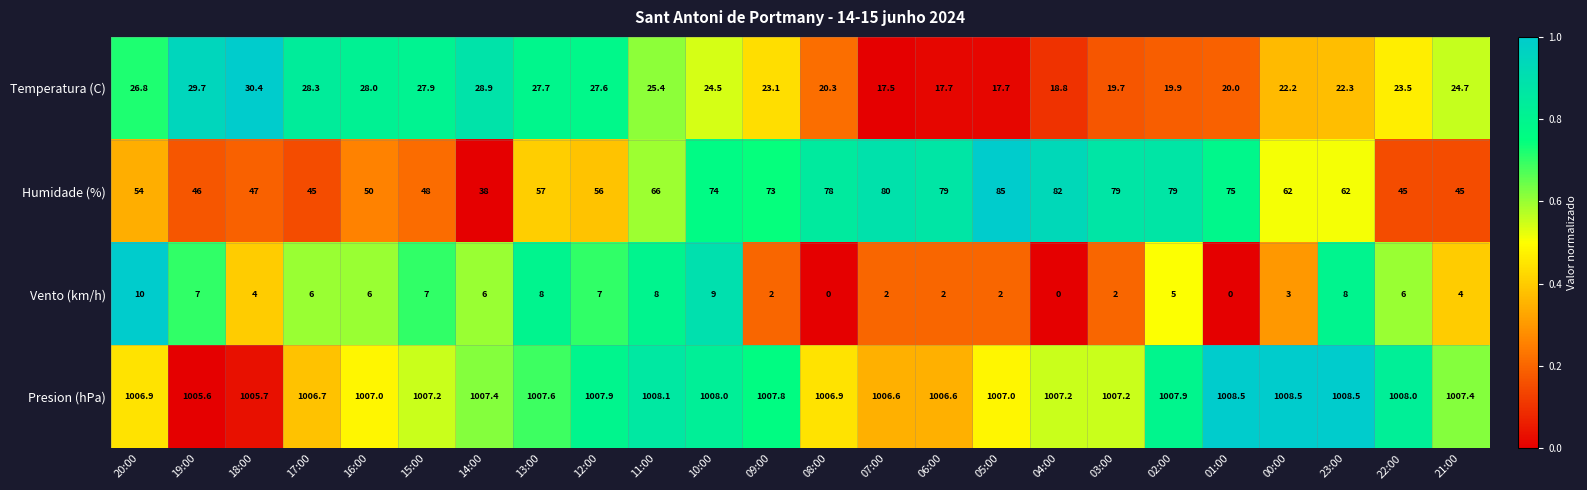

Count the number of categories in the chart.

24